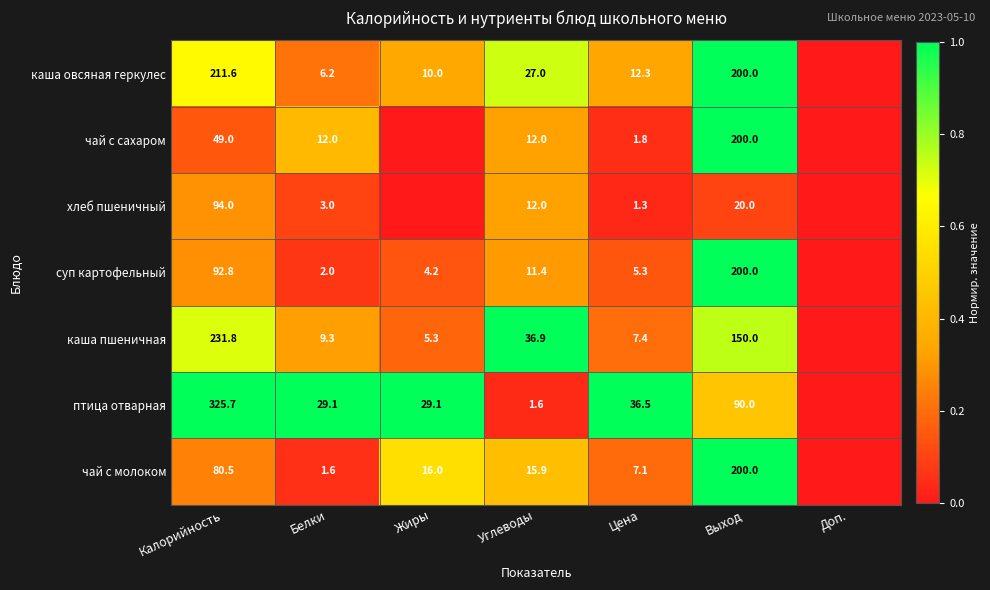

Is it true that чай с молоком equals 0.0 at Белки?

False